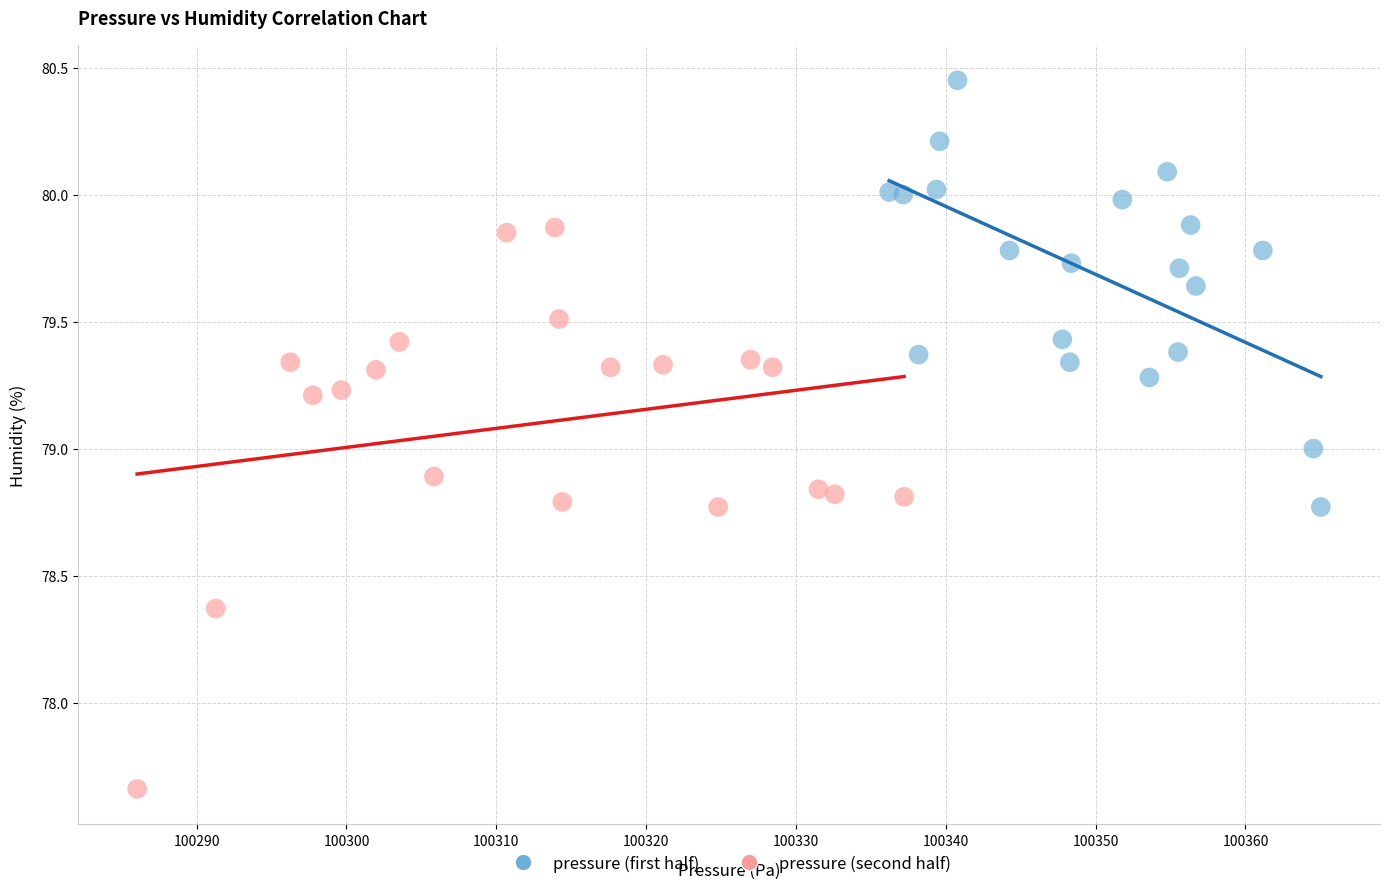

Which series contains the lowest Y value?

pressure (second half)